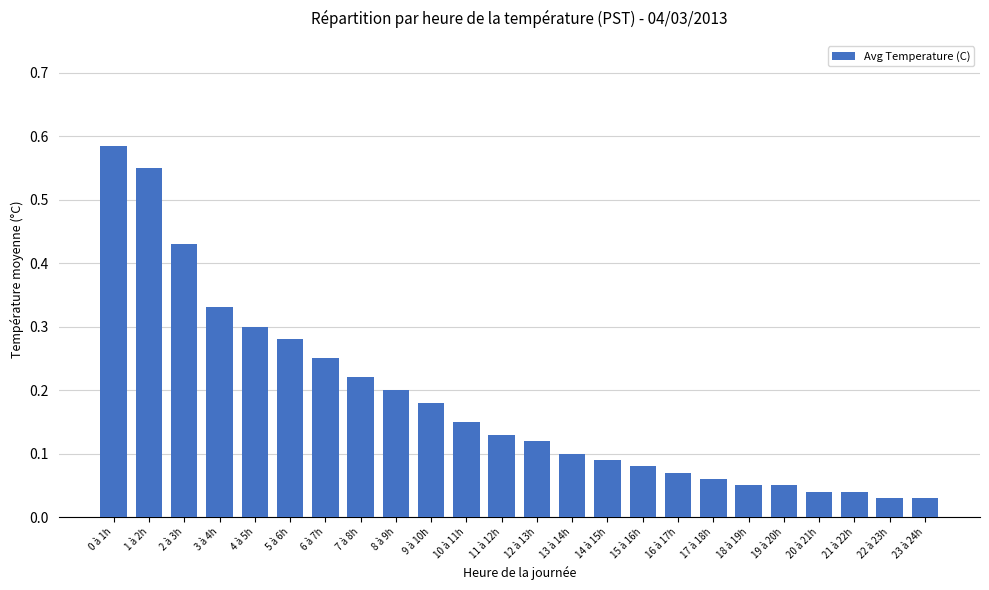

What is the label of the 16th bar from the right?

8 à 9h